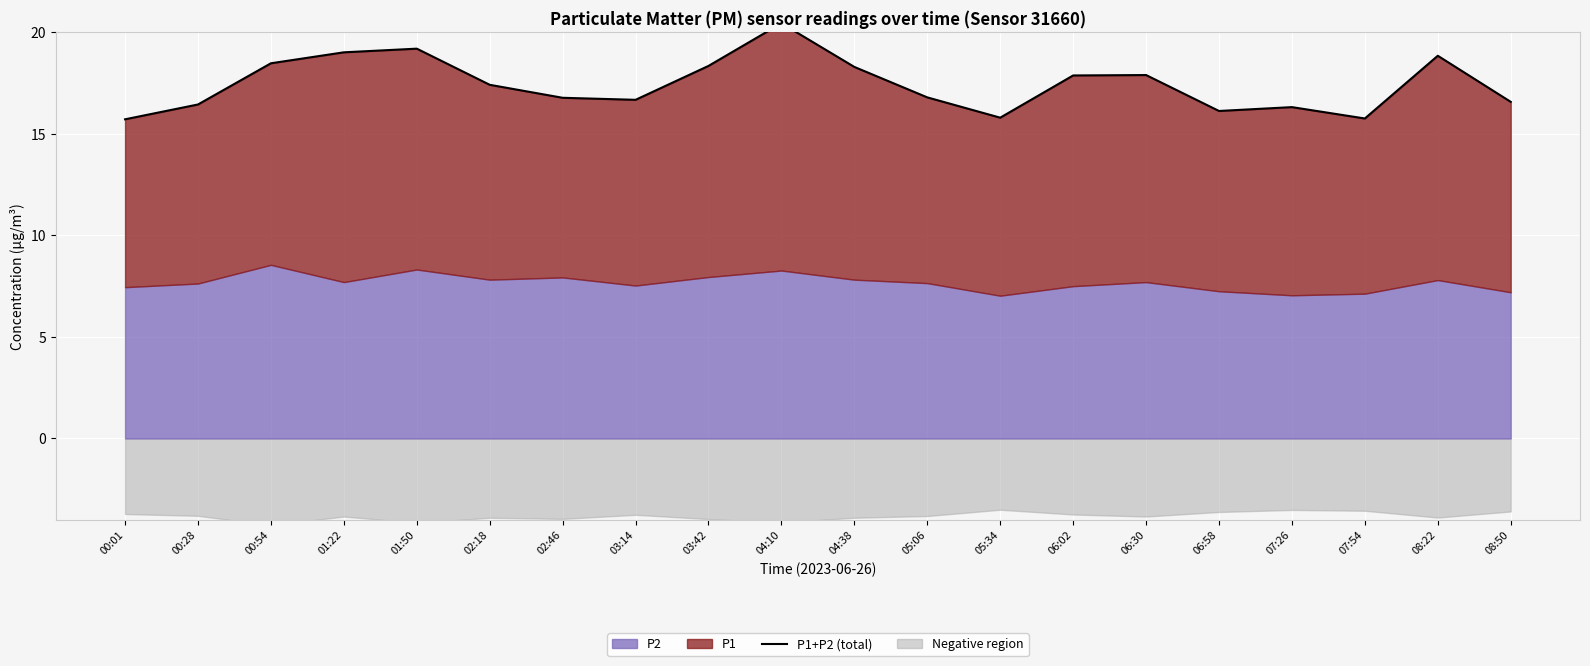

What is the label of the 3rd point from the right?

07:54